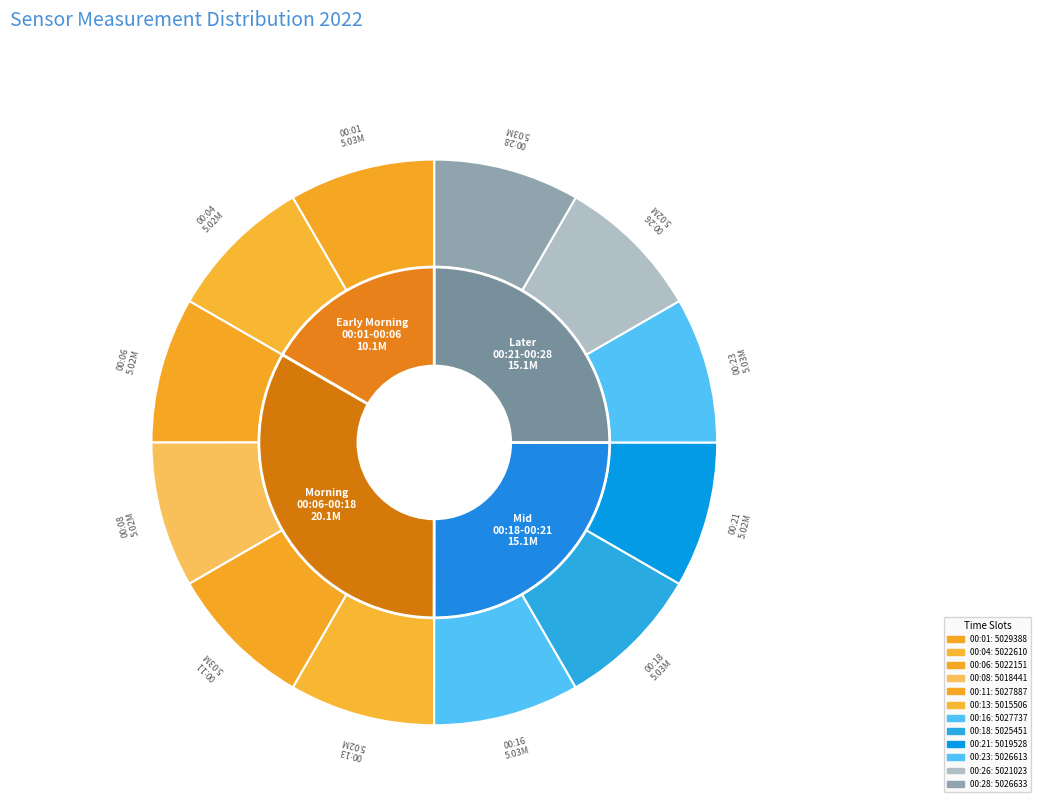

How many segments does this pie chart have?

12